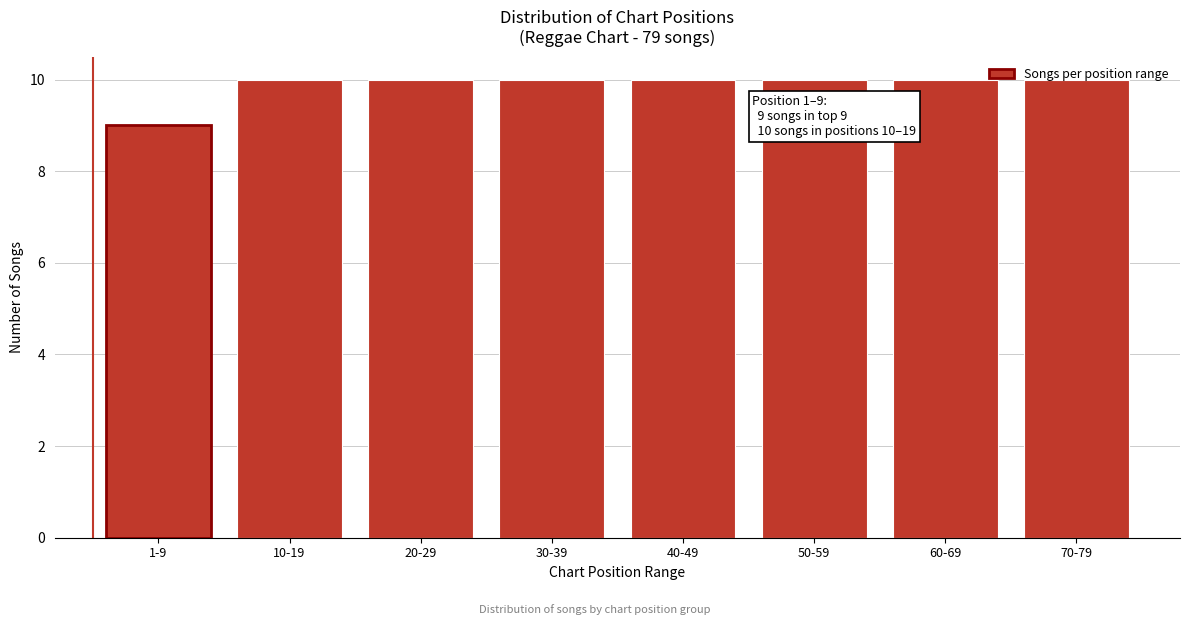

What position from the right is 50-59?

3